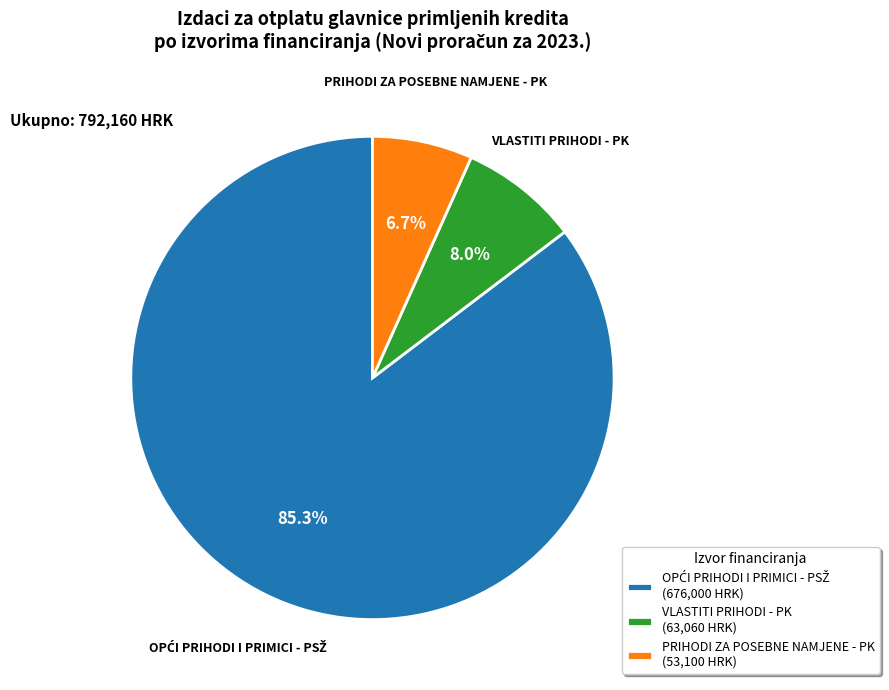

Does any single category account for the majority?

Yes